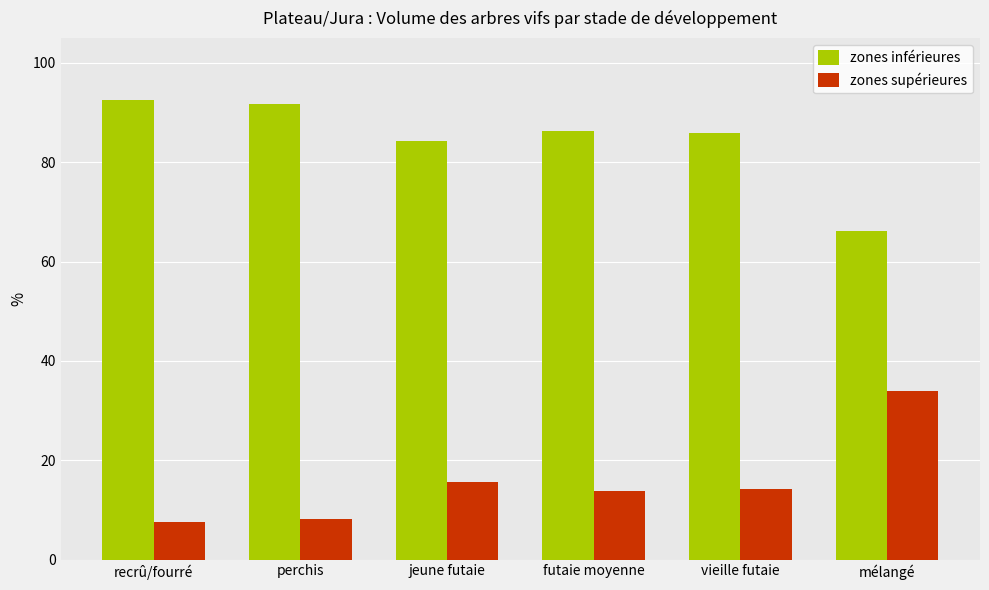

What is the total value across all series at futaie moyenne?

100.0